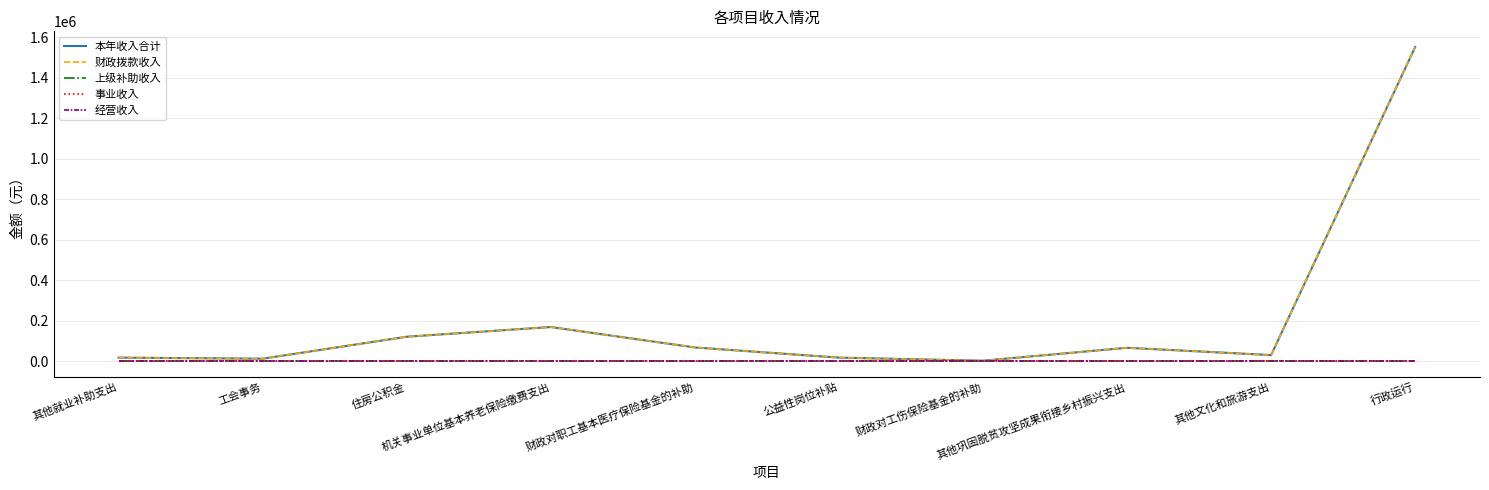

Does the chart have visible grid lines?

Yes